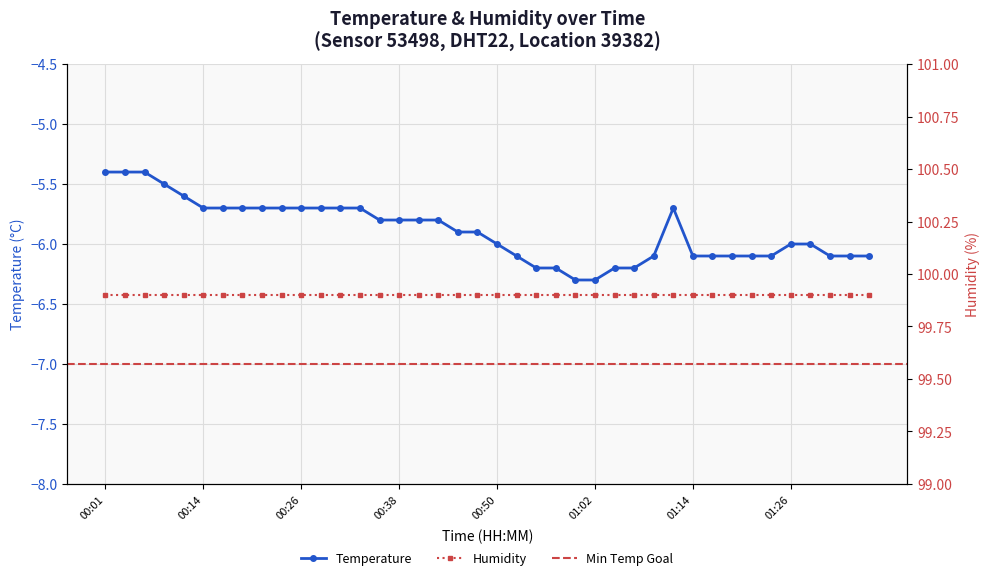

Rank the categories by value from lowest to highest.

01:00, 01:02, 00:55, 00:57, 01:05, 01:07, 00:52, 01:09, 01:14, 01:17, 01:19, 01:22, 01:24, 01:31, 01:34, 01:36, 00:50, 01:26, 01:29, 00:45, 00:48, 00:35, 00:38, 00:40, 00:43, 00:14, 00:16, 00:18, 00:21, 00:23, 00:26, 00:28, 00:31, 00:33, 01:12, 00:11, 00:09, 00:01, 00:04, 00:06